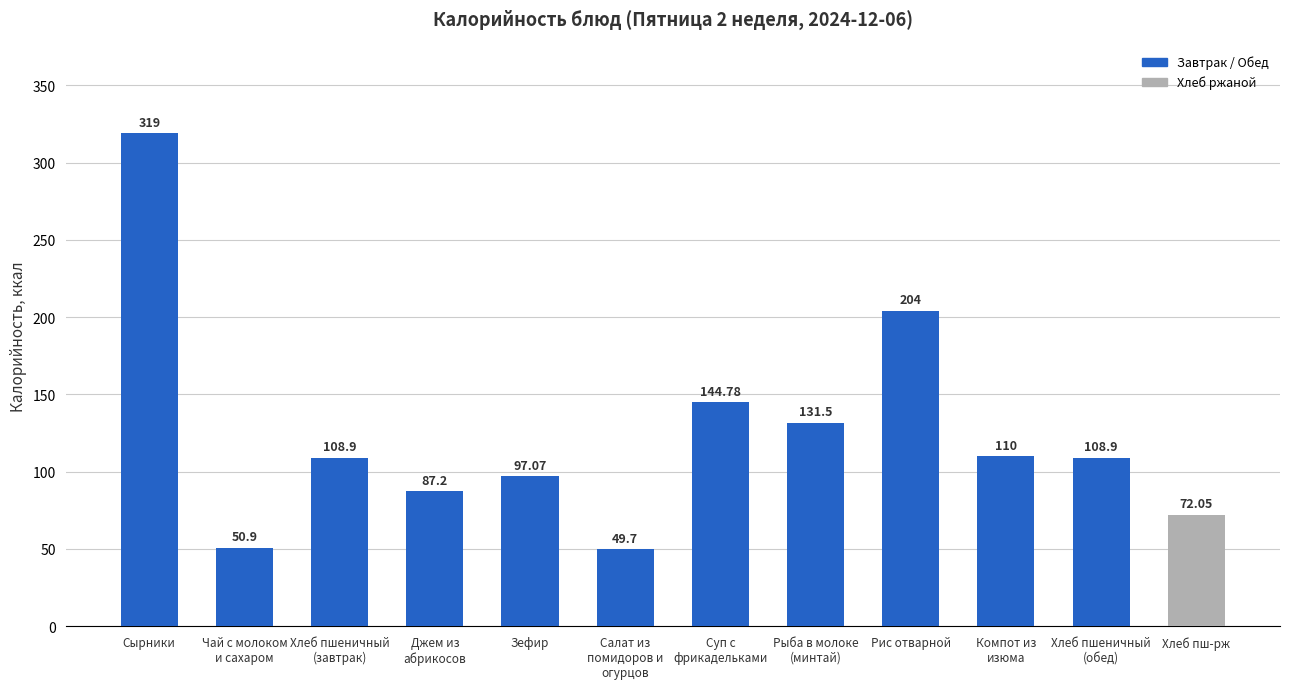

The chart shows a value of 49.7 at Салат из
помидоров и
огурцов. True or false?

True